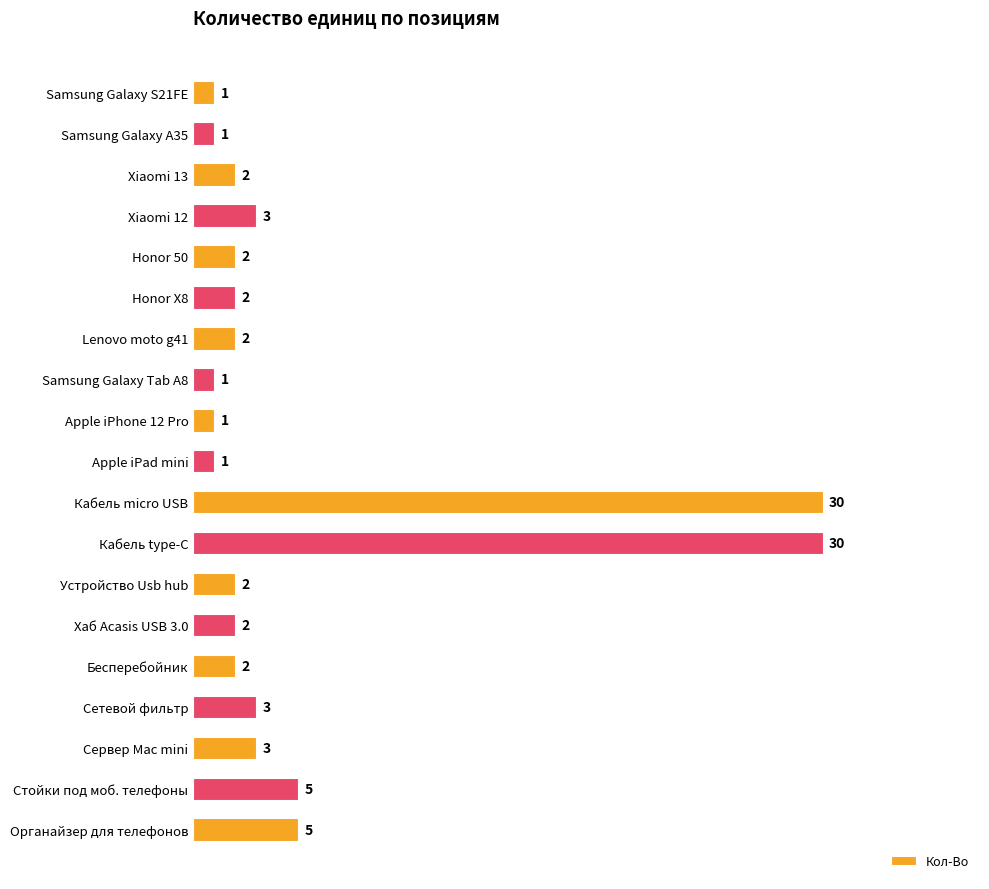

Which has a higher value, Хаб Acasis USB 3.0 or Сервер Mac mini?

Сервер Mac mini